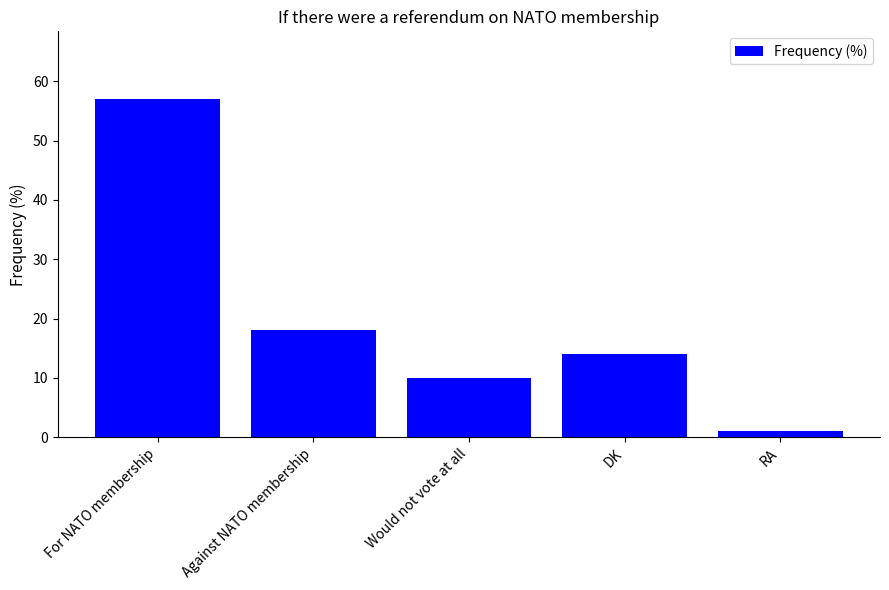

What is the ratio of the value at DK to the value at For NATO membership?

0.2